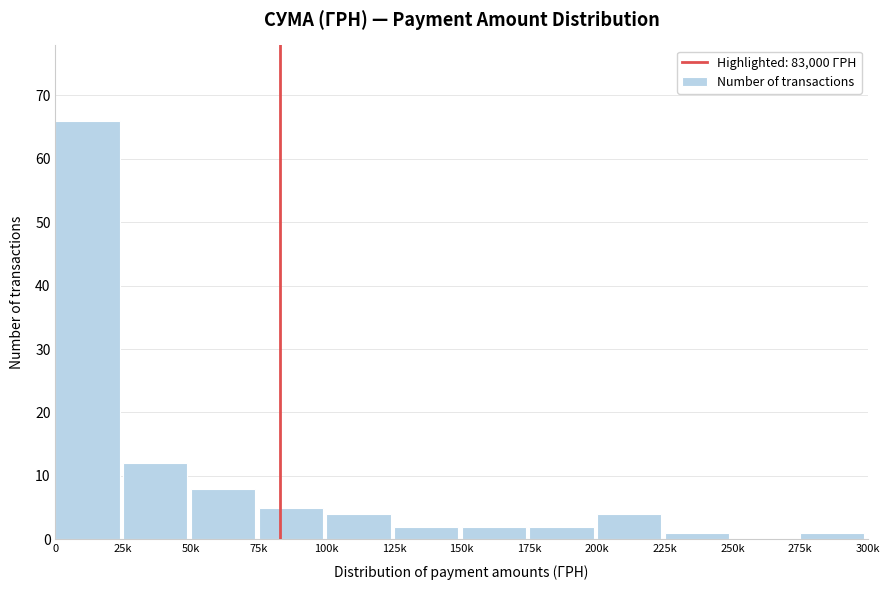

Reading right to left, transcribe all the data shown in this chart.

275k=1	250k=0	225k=1	200k=4	175k=2	150k=2	125k=2	100k=4	75k=5	50k=8	25k=12	0=66